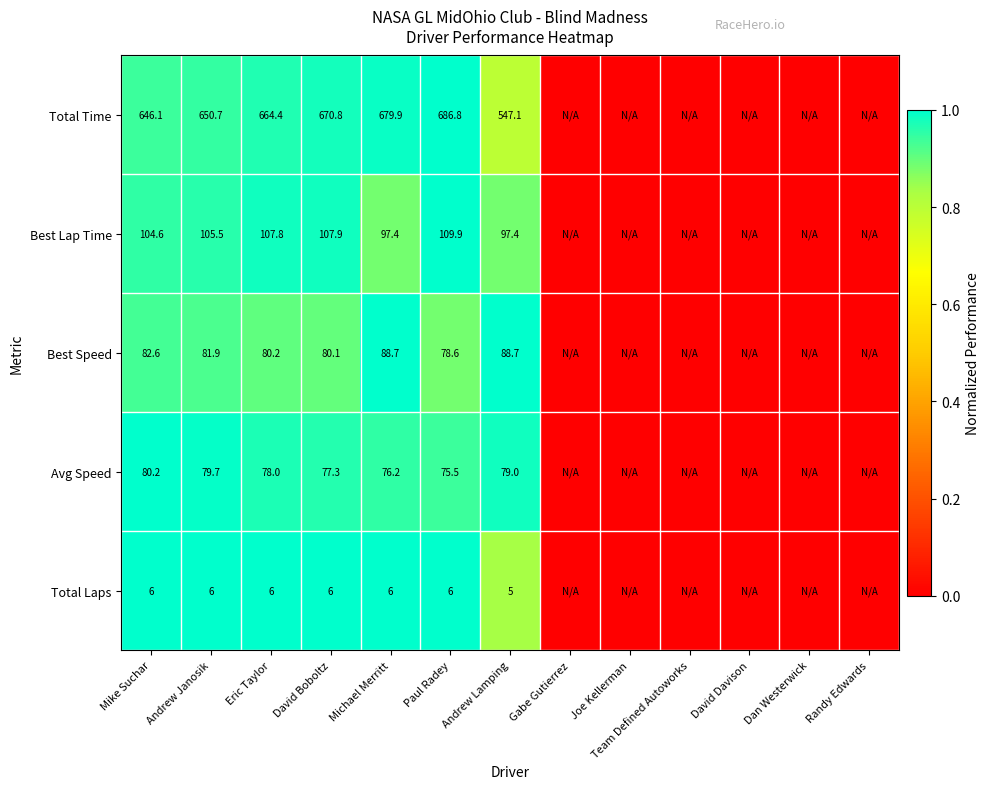

At which category is the sum across all series the highest?

Paul Radey